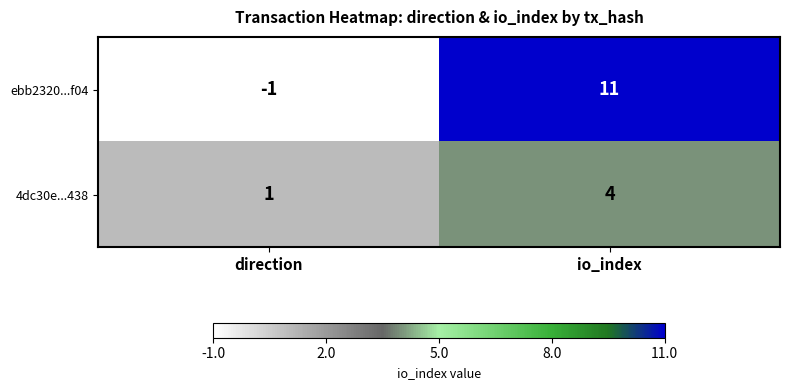

How many distinct data groups are displayed?

2